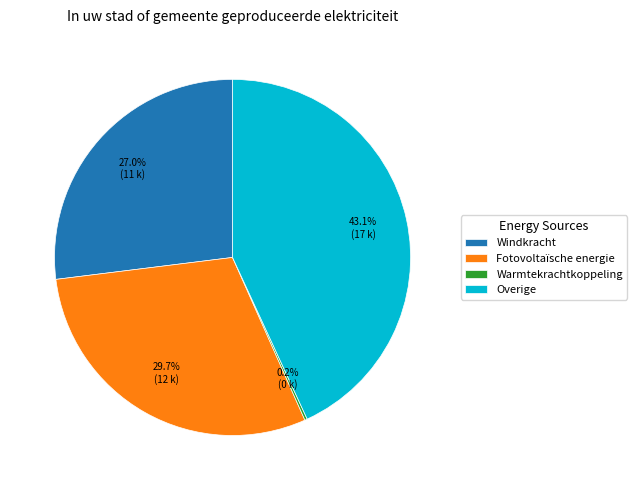

Is there any slice that represents more than half of the pie?

No